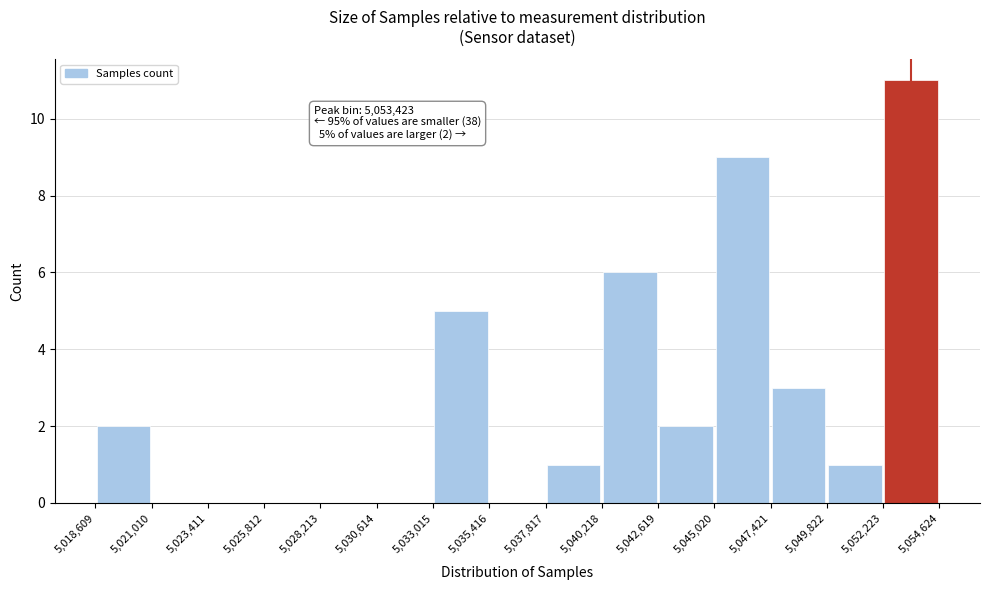

Over which range of the x-axis is the bar tallest?

5,052,223 to 5,054,624